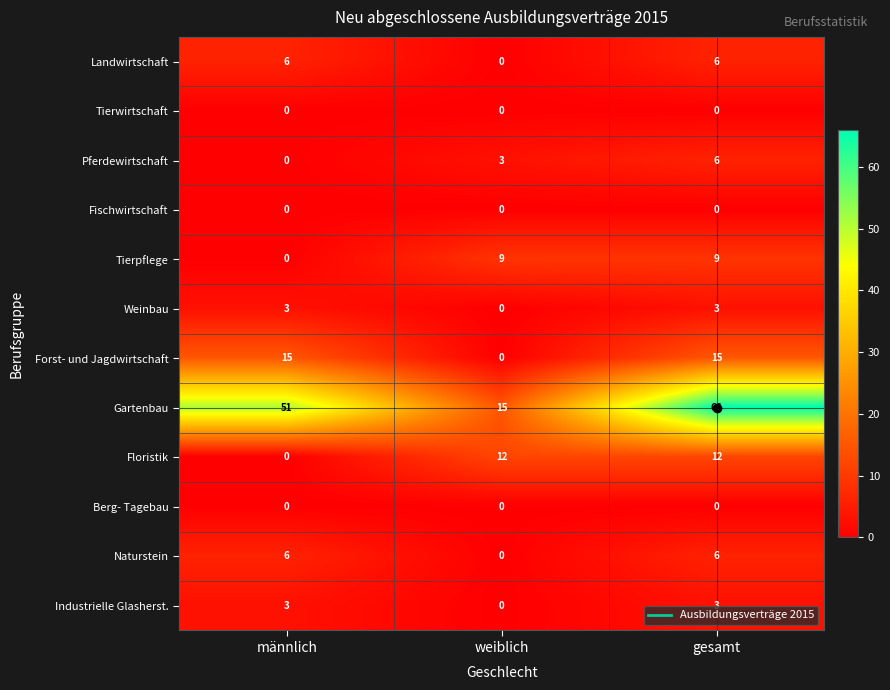

True or false: Forst- und Jagdwirtschaft has a value of 24 at gesamt.

False